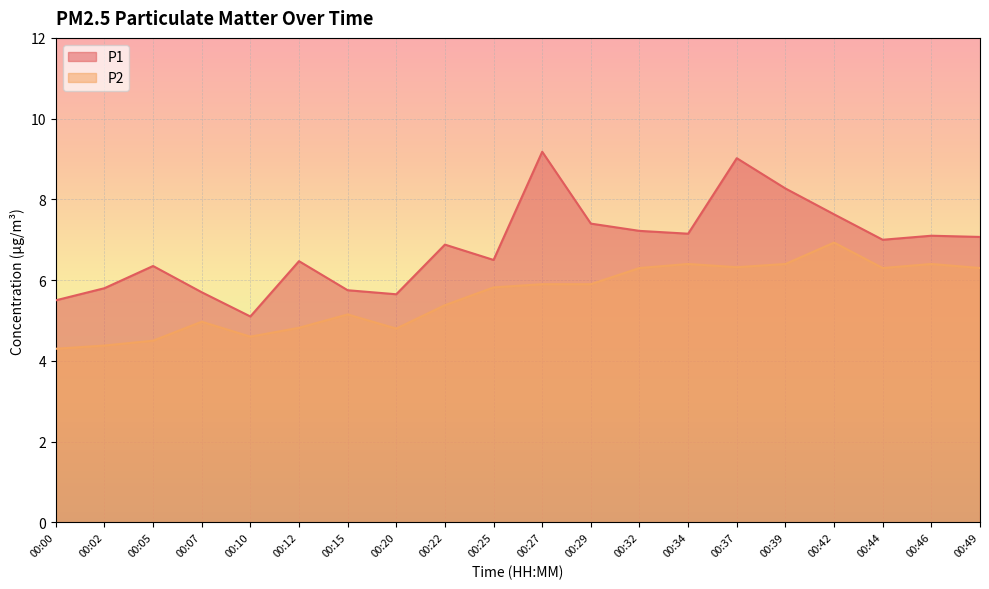

What is the value of the P1 point at the 5th from the left?

5.1